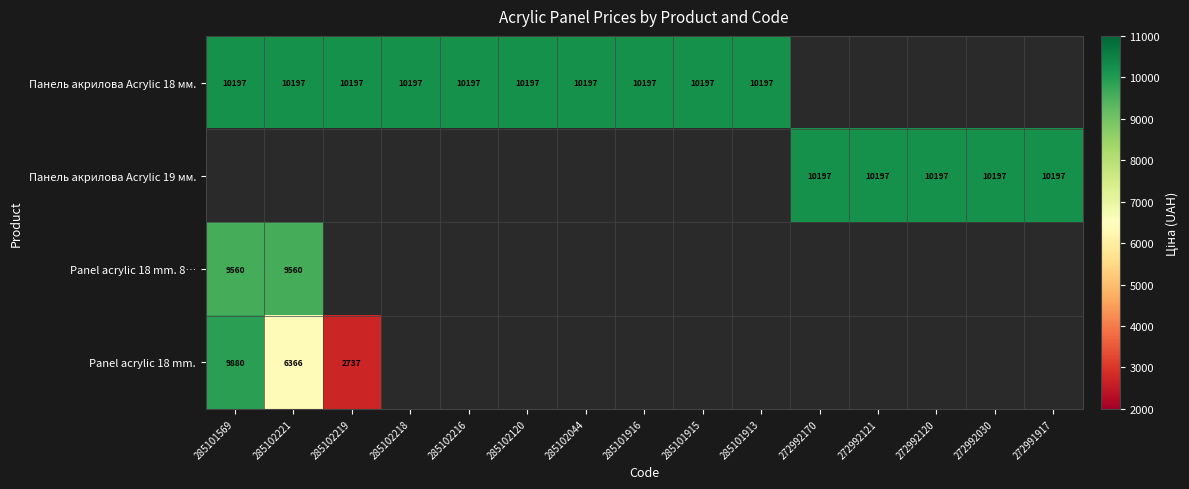

At how many categories does at least one series exceed 6905?

15